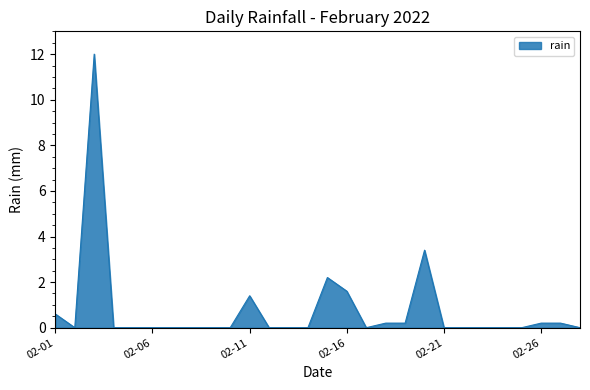

What is the maximum value shown in the chart?

12.0